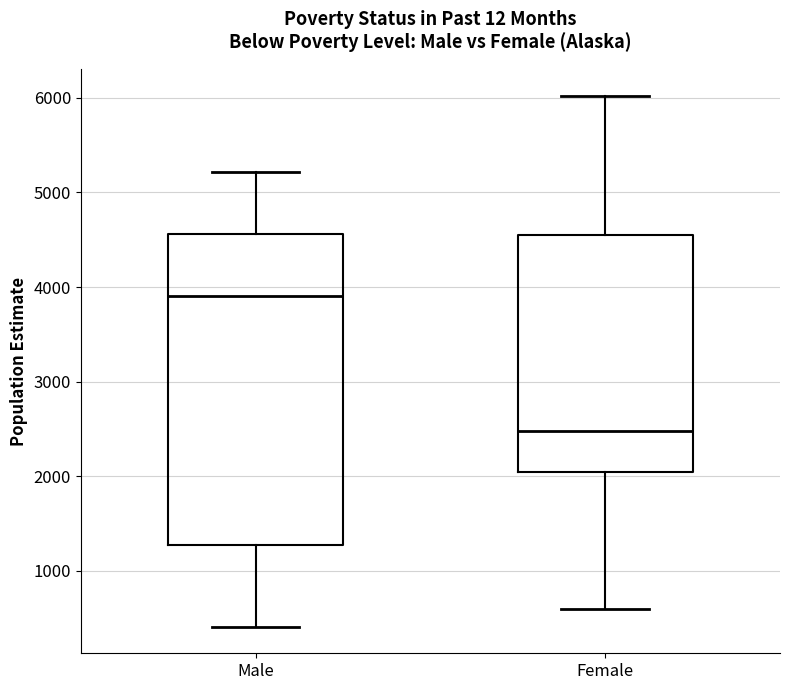

Reading left to right, transcribe this box plot: for each box, give where its median line is, the range the box spans, and where its two whiskers end, as read against the y-axis. The values are not printed on the chart, so give them approximately, as read against the axis.

Male: median 3900, box 1300 to 4600, whiskers 400 to 5200
Female: median 2500, box 2000 to 4600, whiskers 600 to 6000